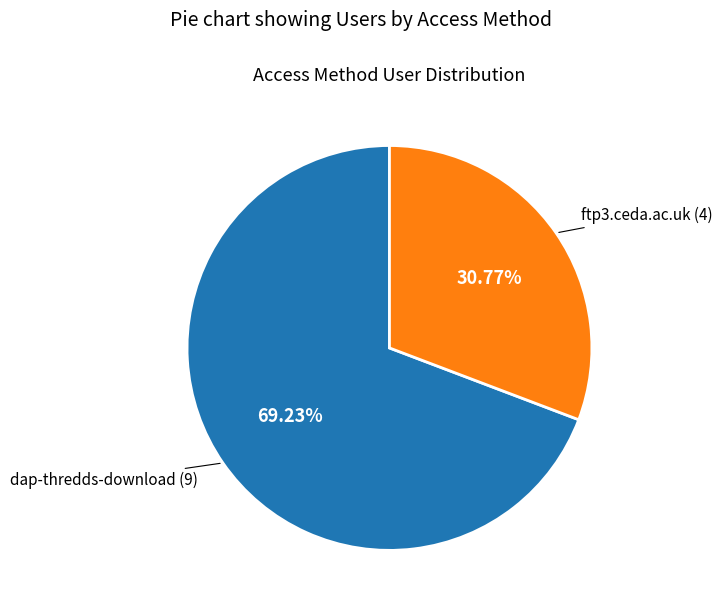

Is there any slice that represents more than half of the pie?

Yes